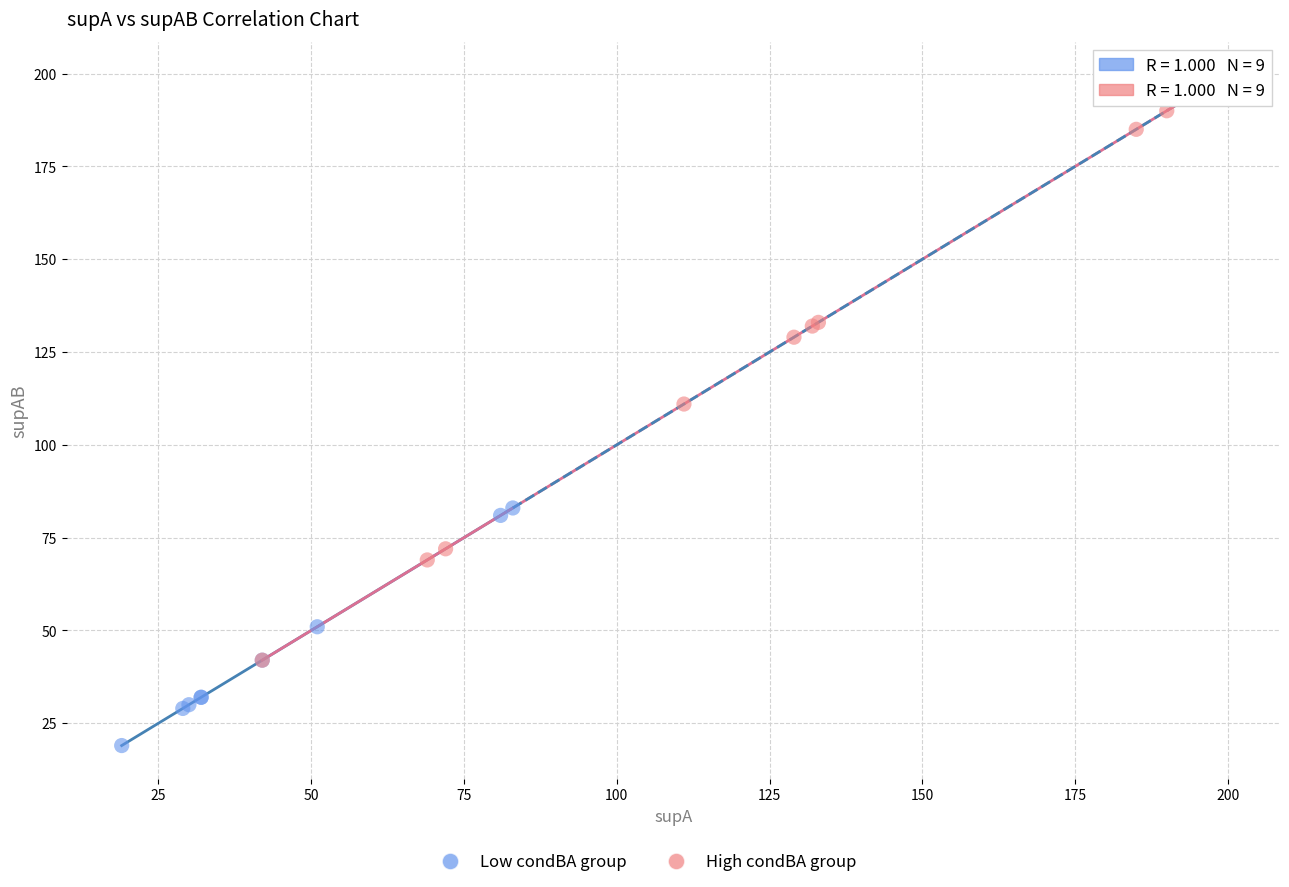

Which series contains the highest Y value?

High condBA group